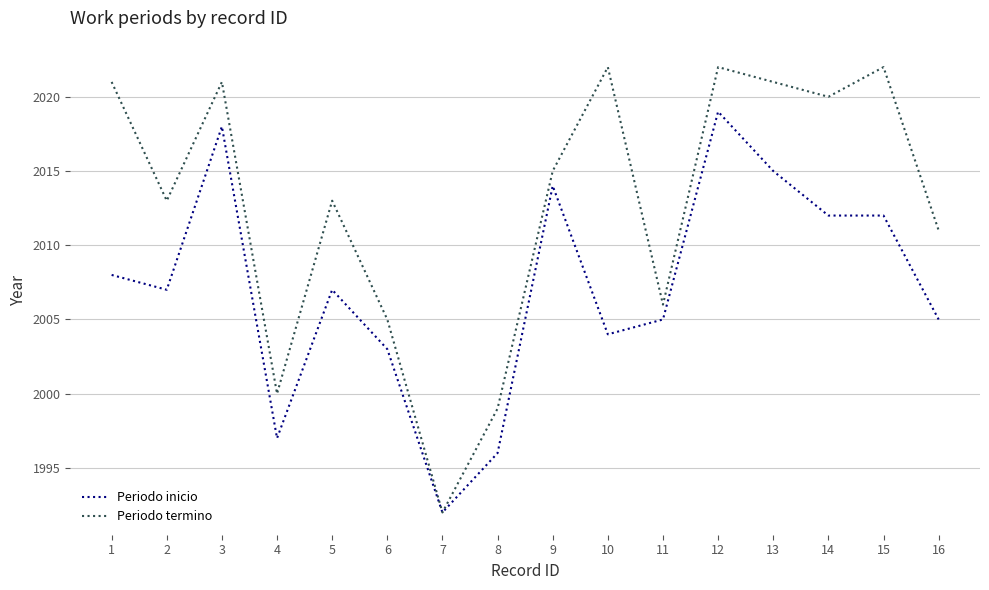

The value of Periodo inicio at 11 is 2005. True or false?

True